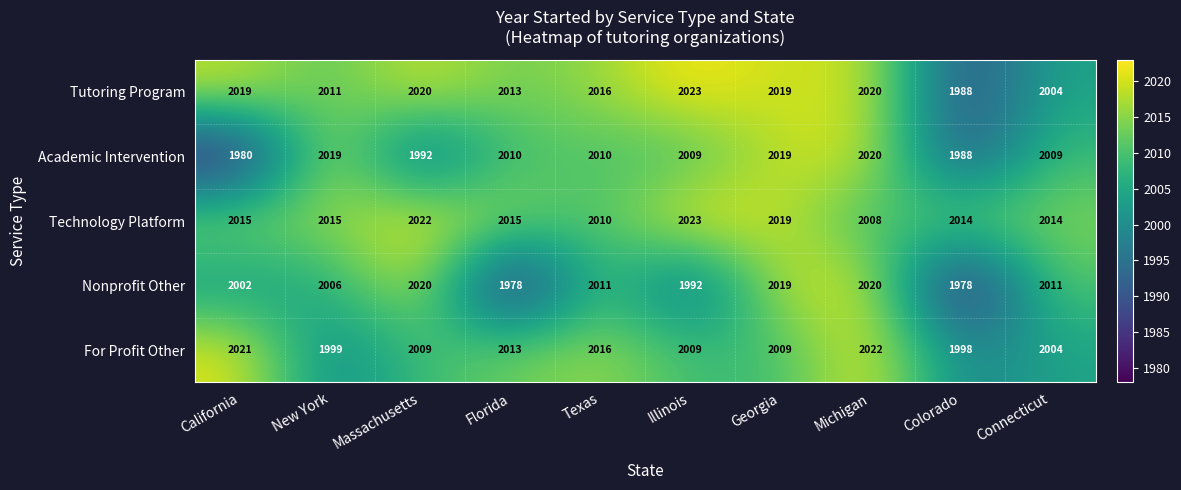

What is the minimum value for Tutoring Program?

1988